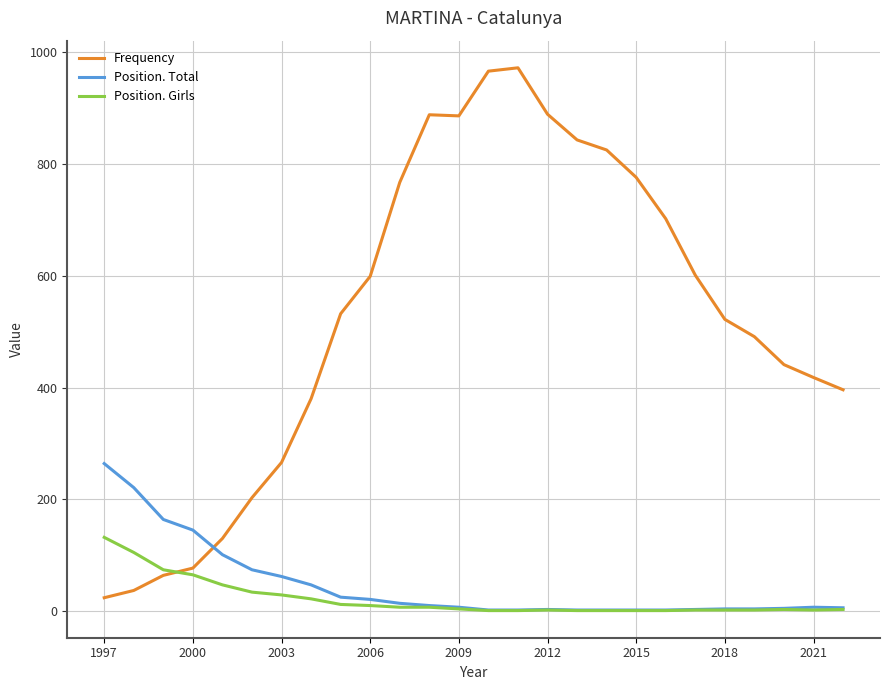

What is the maximum value for Position. Girls?

132